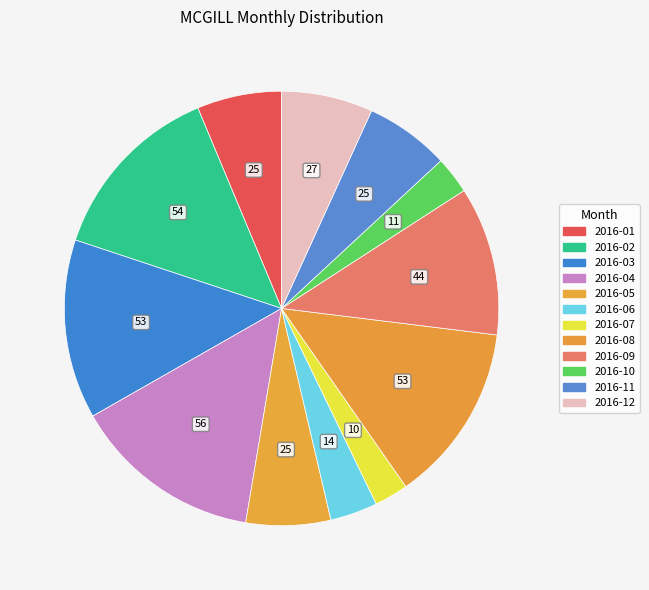

How many segments does this pie chart have?

12